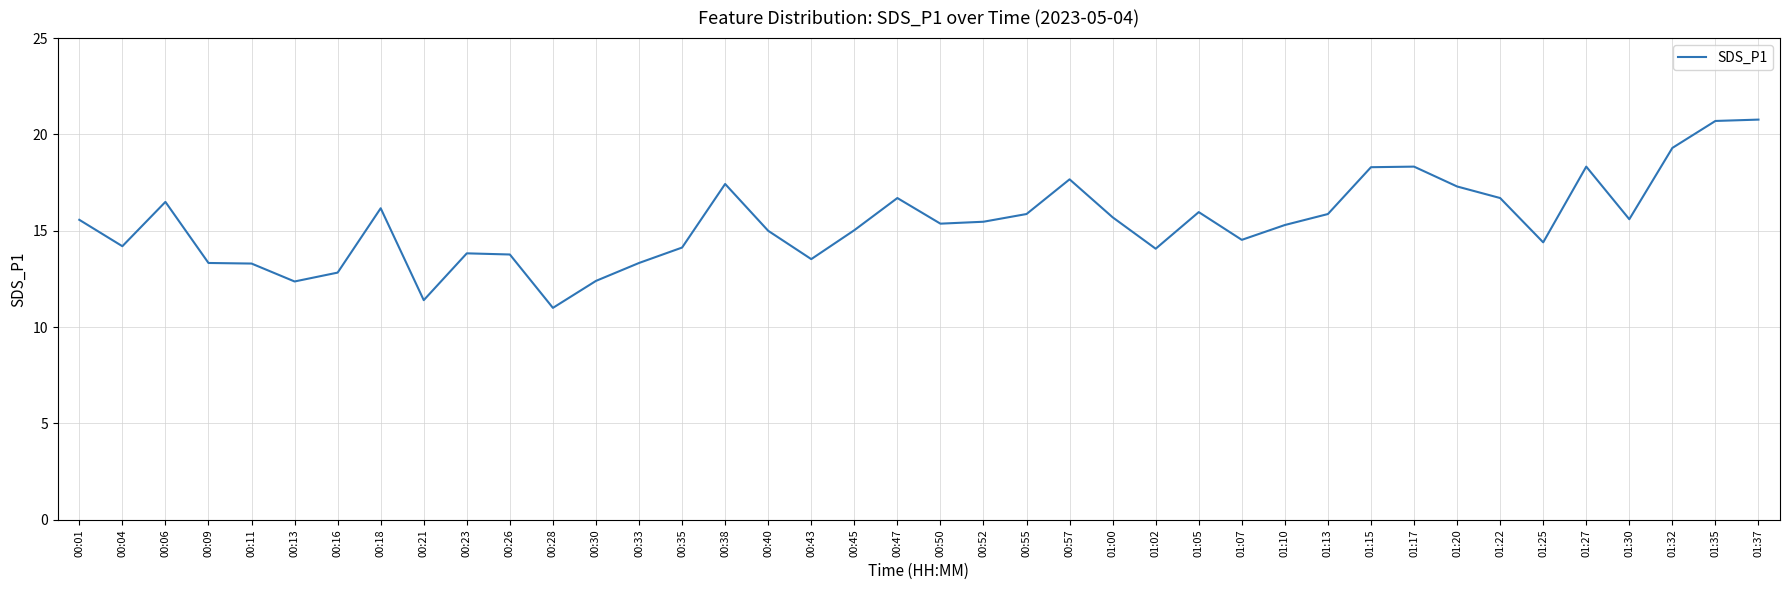

The chart shows a value of 25.9 at 00:01. True or false?

False